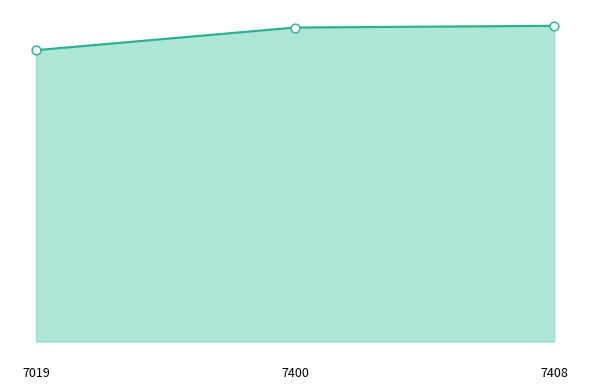

What is the ratio of the value at 7400 to the value at 7408?

1.0